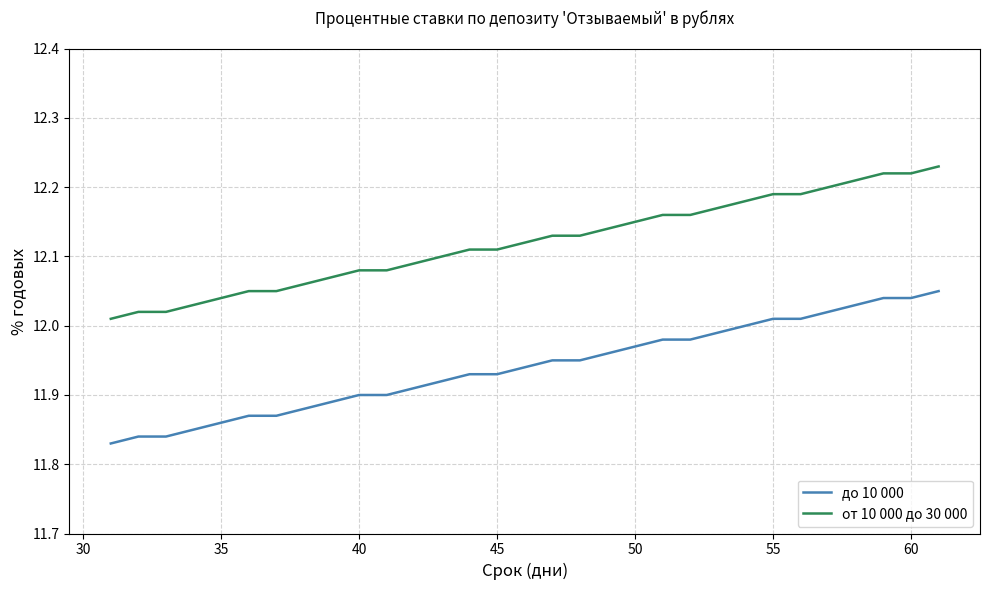

How many series are shown in this chart?

2